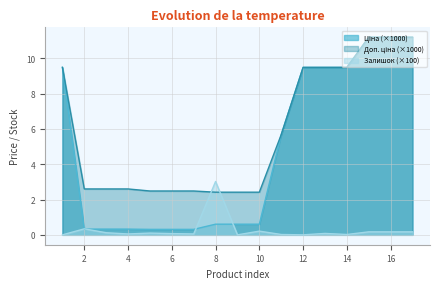

Reading left to right, what are all the values shown in this chart?

Ціна: 9.5	0.3	0.3	0.3	0.3	0.3	0.3	0.6	0.6	0.6	5.7	9.5	9.5	9.5	11.2	11.2	11.2
Доп. ціна: 9.5	2.6	2.6	2.6	2.5	2.5	2.5	2.4	2.4	2.4	5.7	9.5	9.5	9.5	11.2	11.2	11.2
Залишок: 0.0	0.3	0.1	0.1	0.1	0.1	0.1	3.0	0.0	0.2	0.0	0.0	0.1	0.0	0.2	0.2	0.2